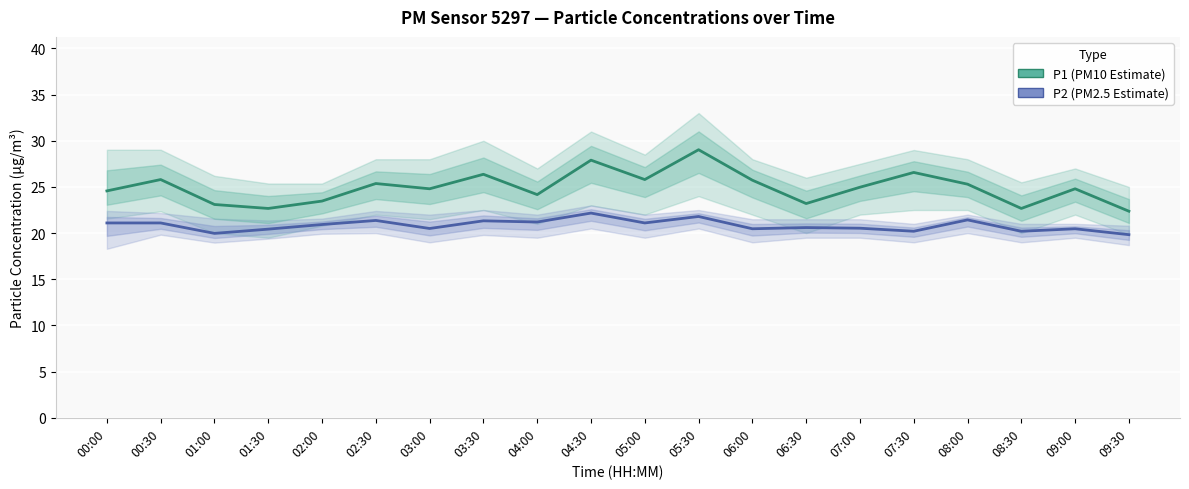

At which category does the chart reach its peak across all series?

05:30